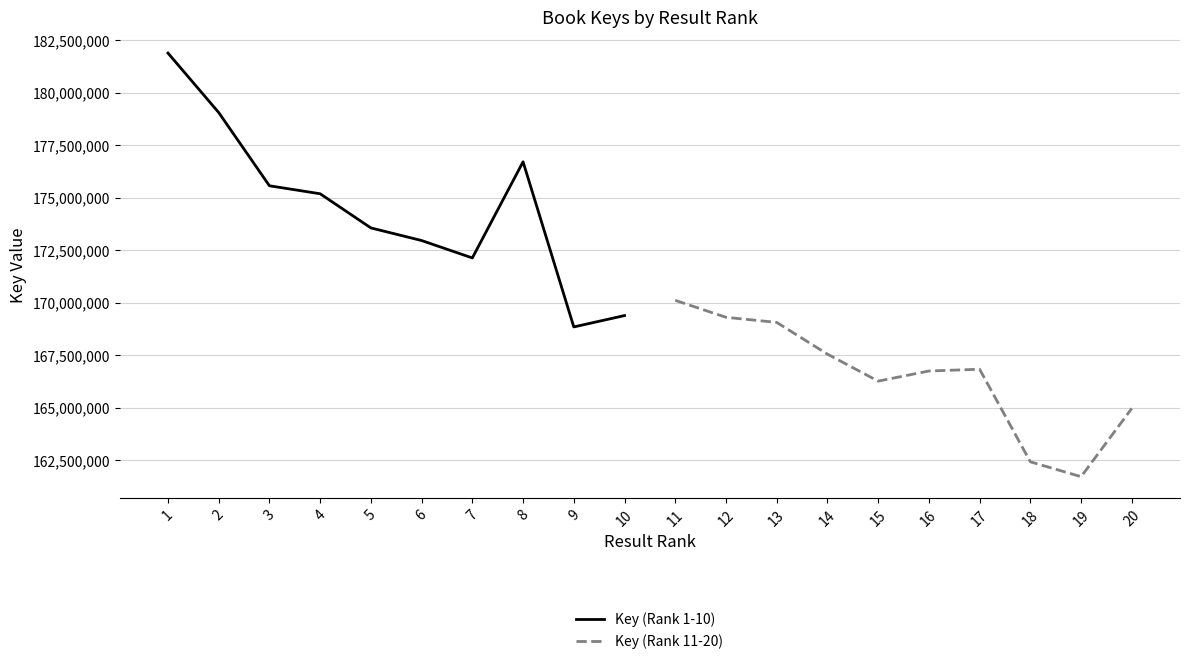

How many lines are shown in the chart?

2